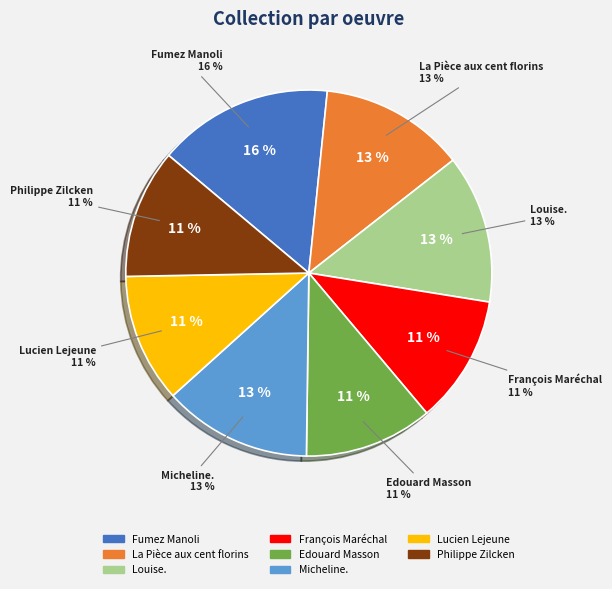

To the nearest percent, what percentage of the pie is Micheline.?

13%